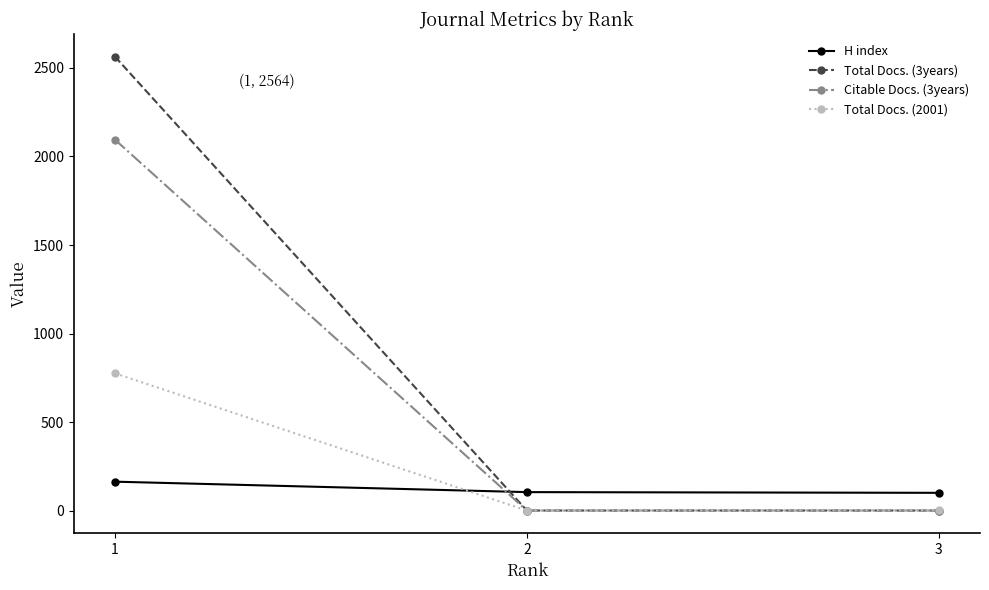

Is it true that Total Docs. (2001) equals 2 at 3?

True